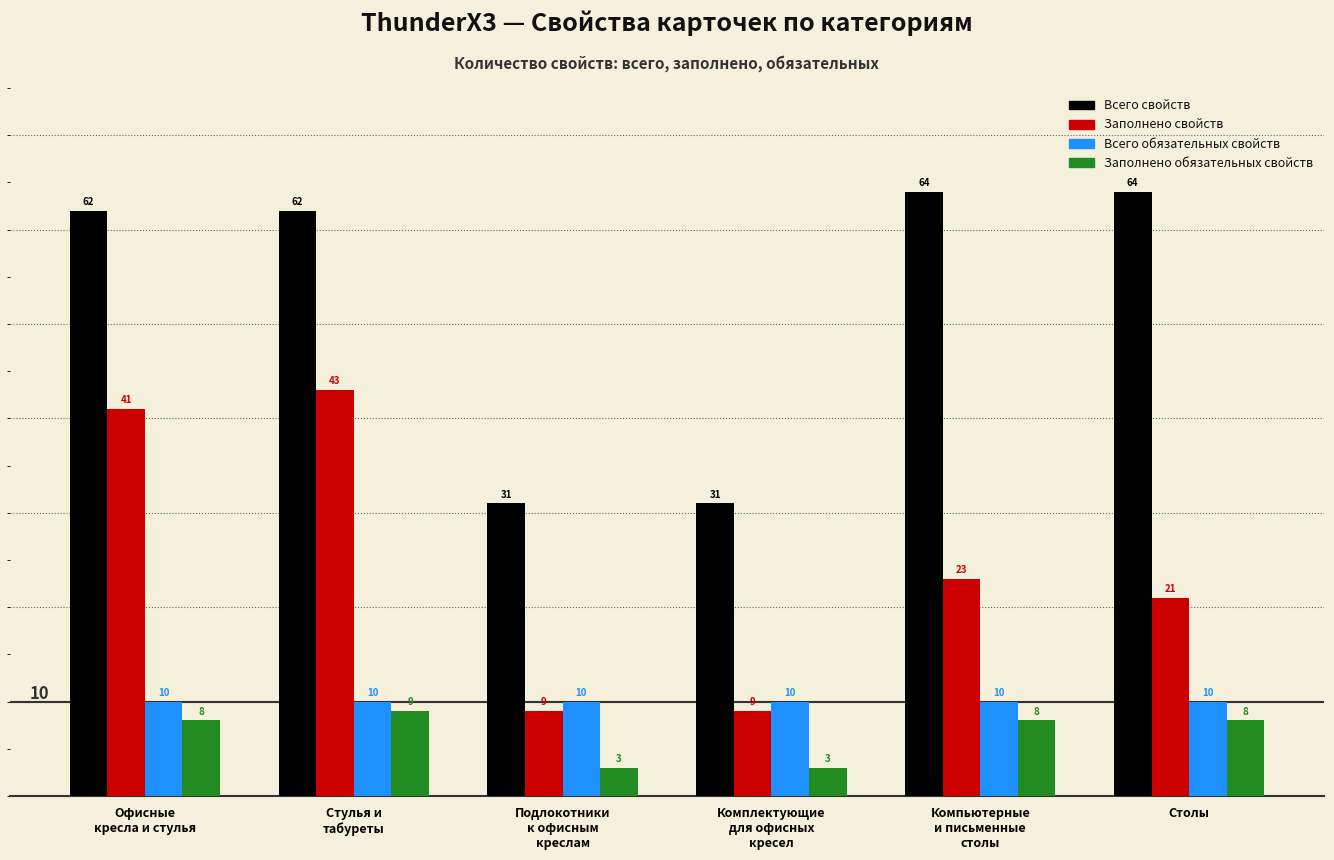

Reading left to right, extract all data points from this chart.

Всего свойств: 62	62	31	31	64	64
Заполнено свойств: 41	43	9	9	23	21
Всего обязательных свойств: 10	10	10	10	10	10
Заполнено обязательных свойств: 8	9	3	3	8	8